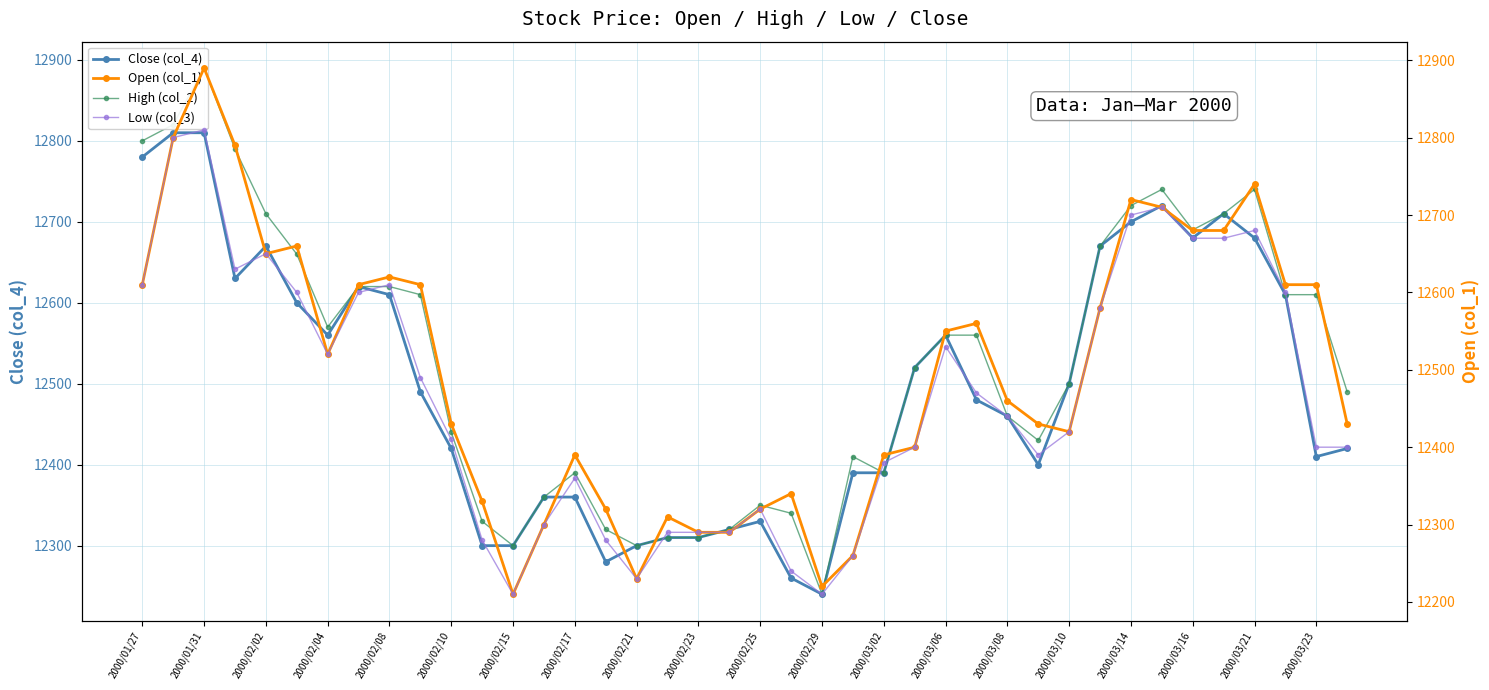

What is the maximum value shown in the chart?

12890